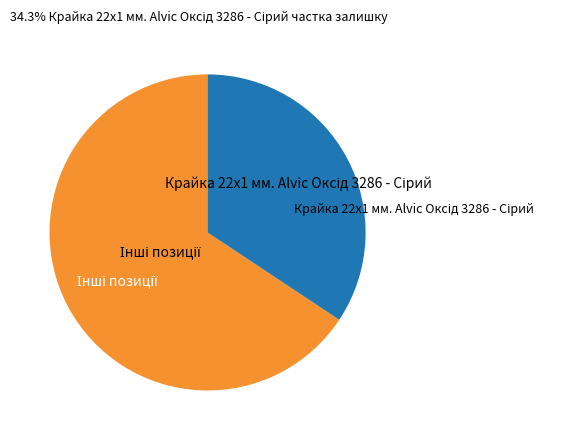

Is there a majority slice in this chart?

Yes